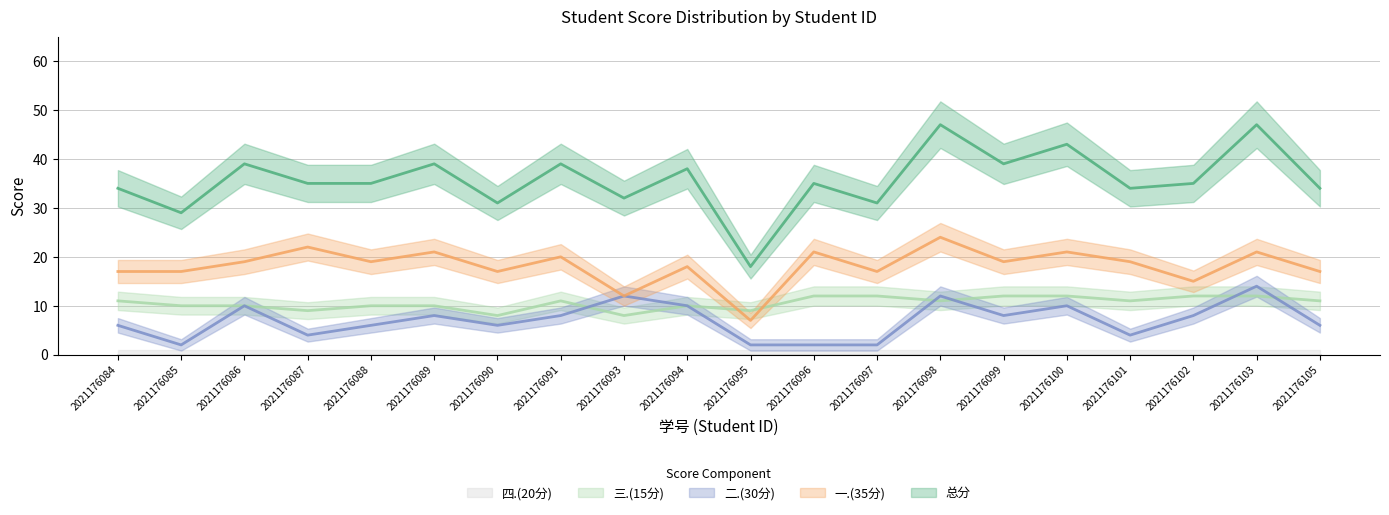

The 一.(35分) series shows 17 at 2021176090. True or false?

True